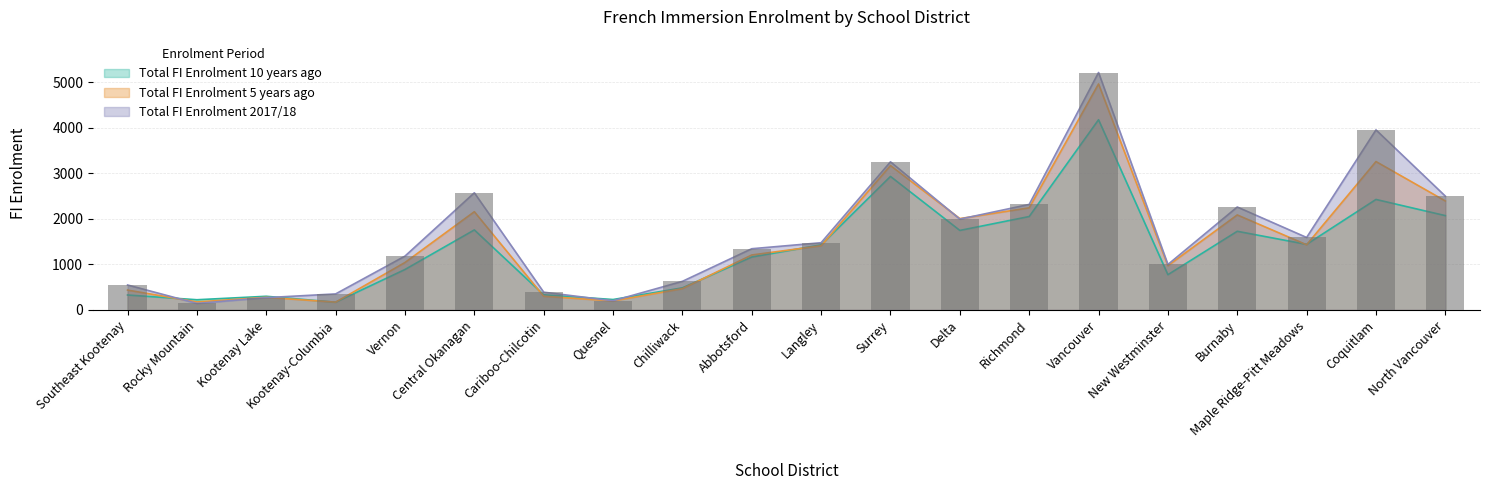

What is the difference between the highest and lowest values at Chilliwack?

161